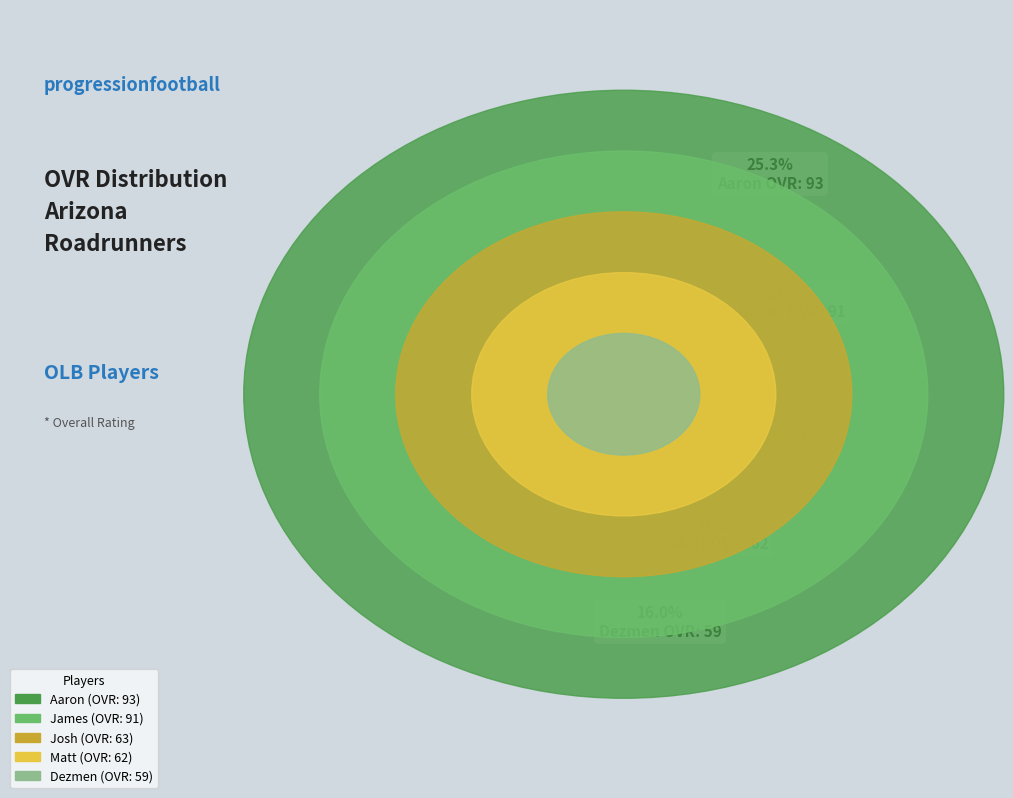

What is the total percentage of James and Aaron?

50.0%